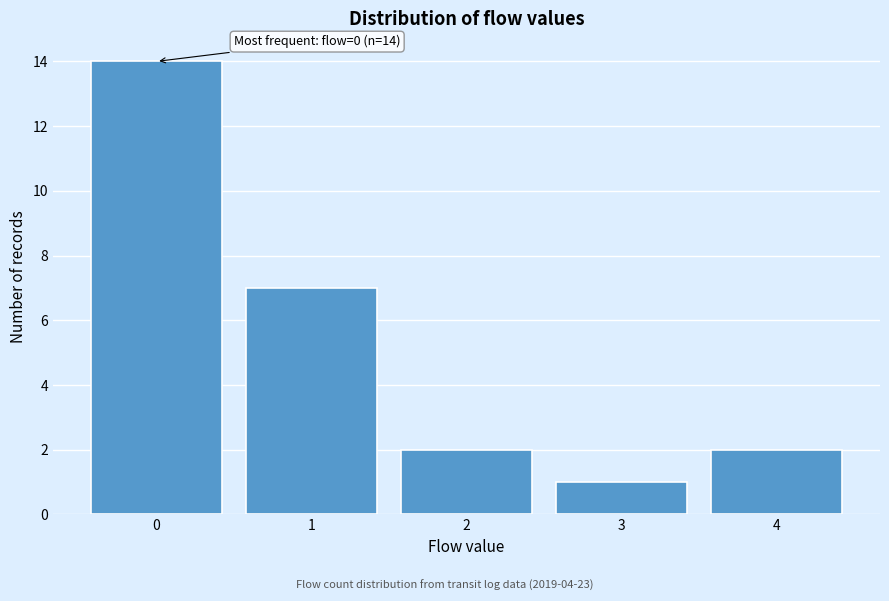

Reading right to left, transcribe all the data shown in this chart.

4=2	3=1	2=2	1=7	0=14